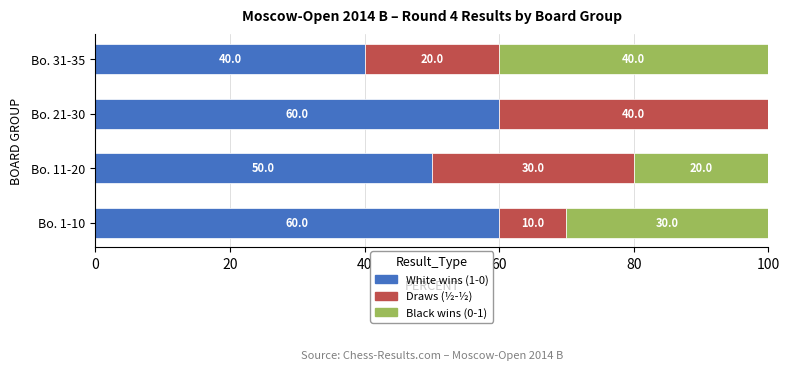

What is the total value across all series at Bo. 11-20?

100